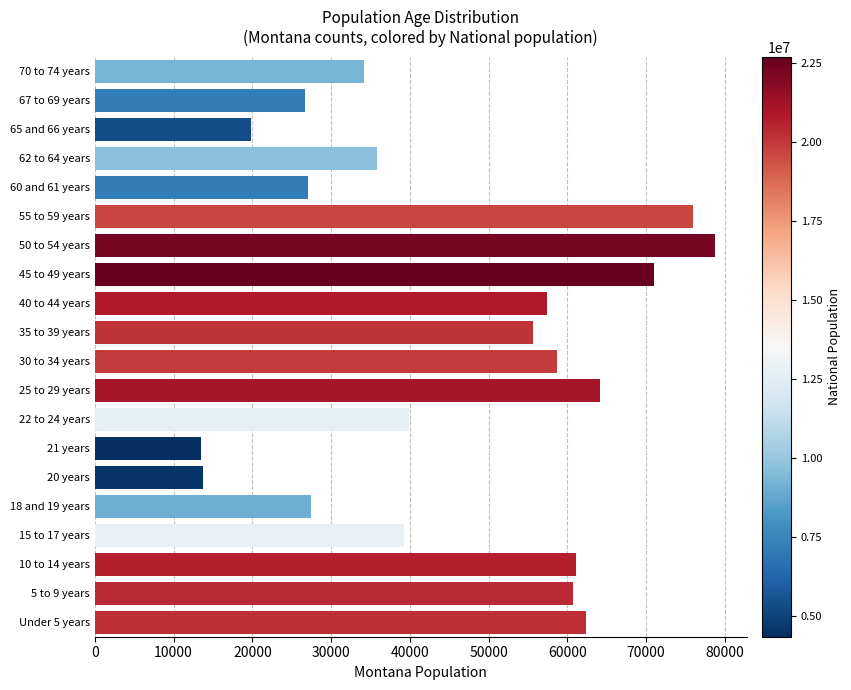

Where is the data nearest to the value 46164?

22 to 24 years